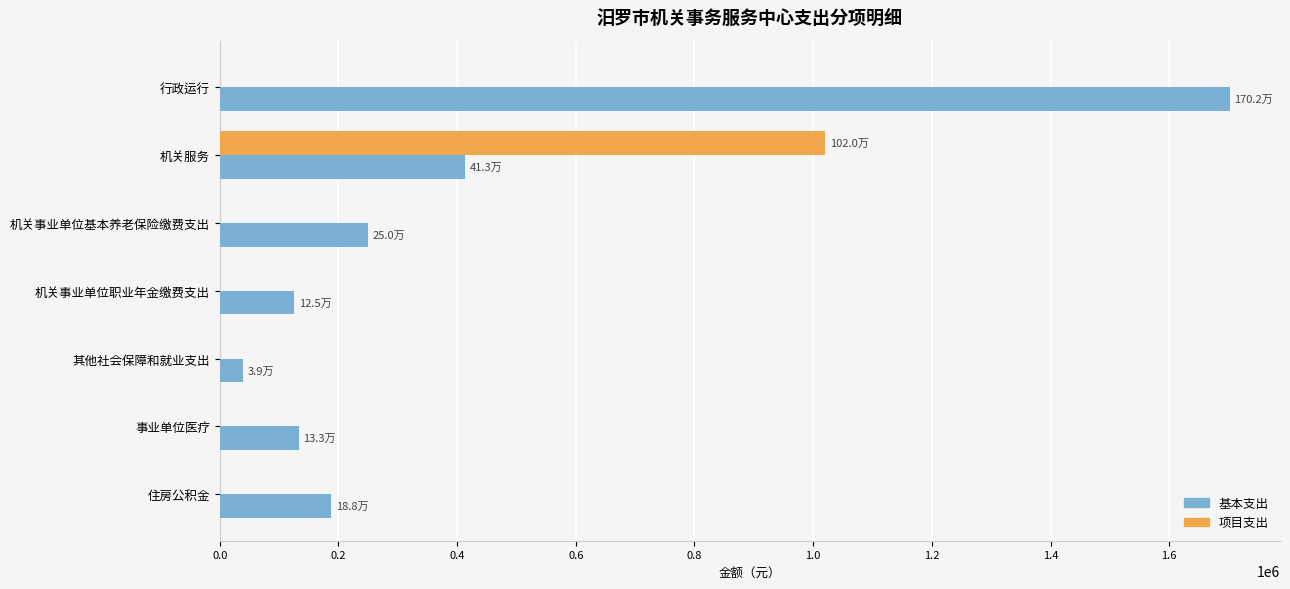

Is it true that 项目支出 equals 0.0 at 事业单位医疗?

True